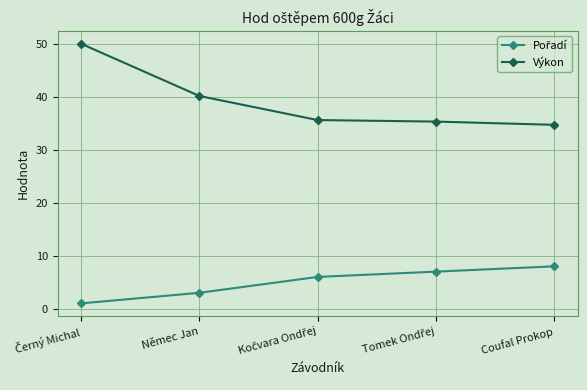

What is the label of the 5th point from the left?

Coufal Prokop